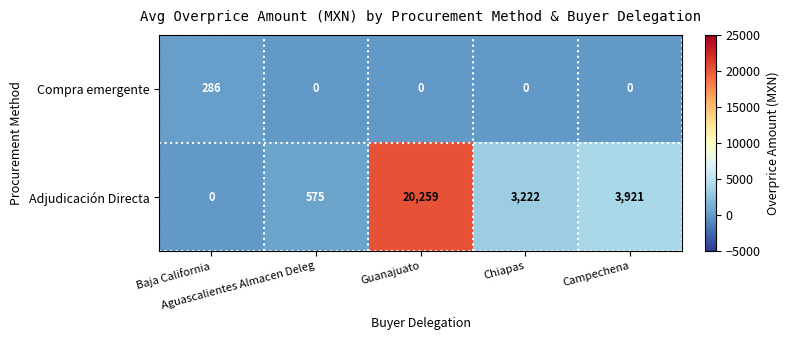

How many data points does each series have?

5